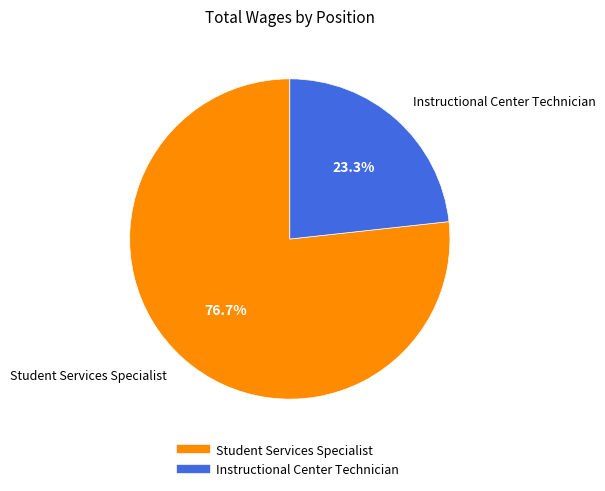

Combined, what portion of the pie is Instructional Center Technician and Student Services Specialist?

100.0%